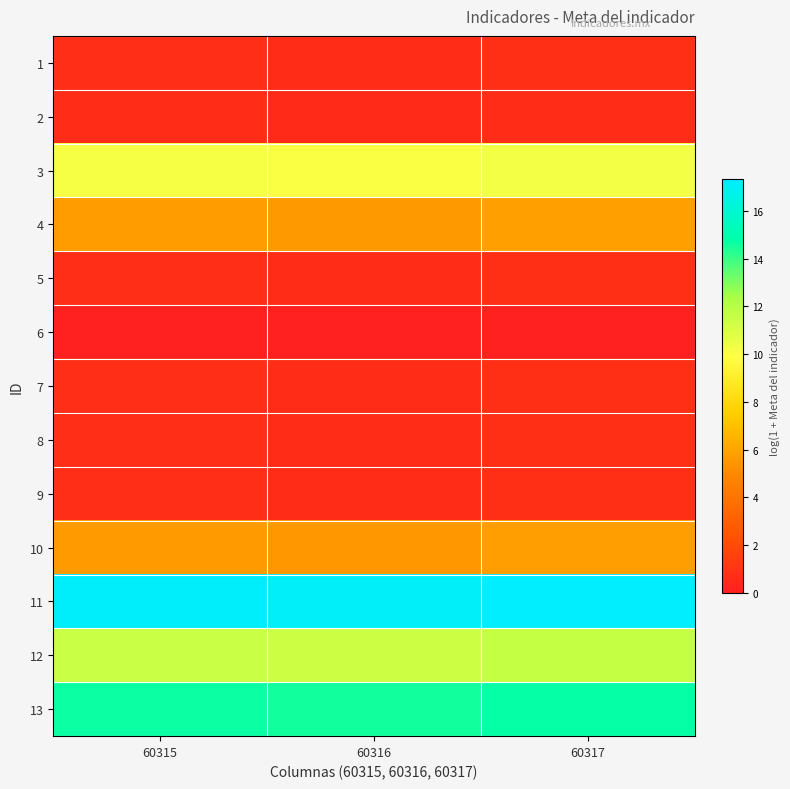

Between 60316 and 60317, which series saw the biggest shift?

11